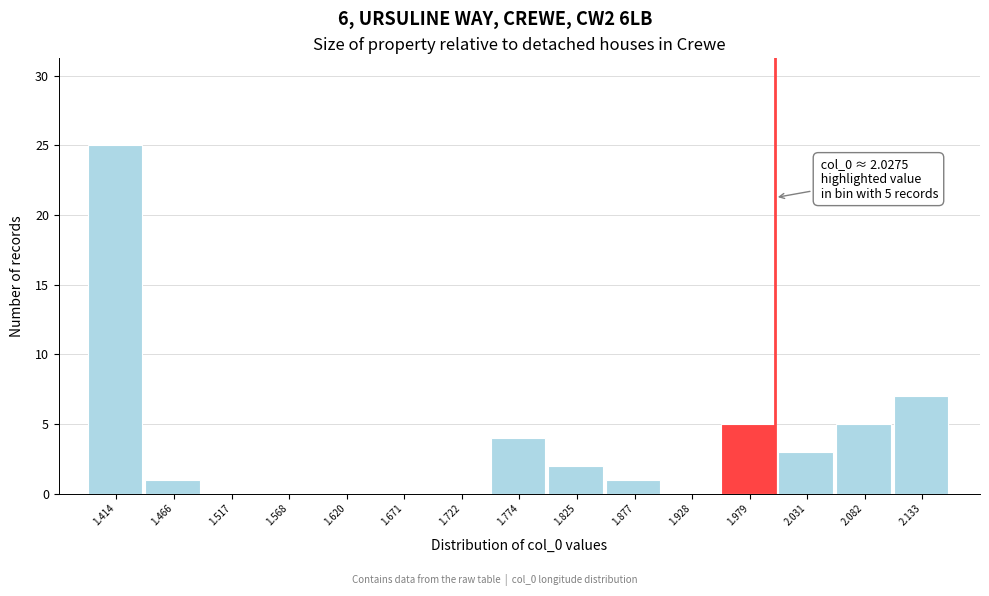

Reading left to right, what are all the values shown in this chart?

1.414=25	1.466=1	1.517=0	1.568=0	1.620=0	1.671=0	1.722=0	1.774=4	1.825=2	1.877=1	1.928=0	1.979=5	2.031=3	2.082=5	2.133=7